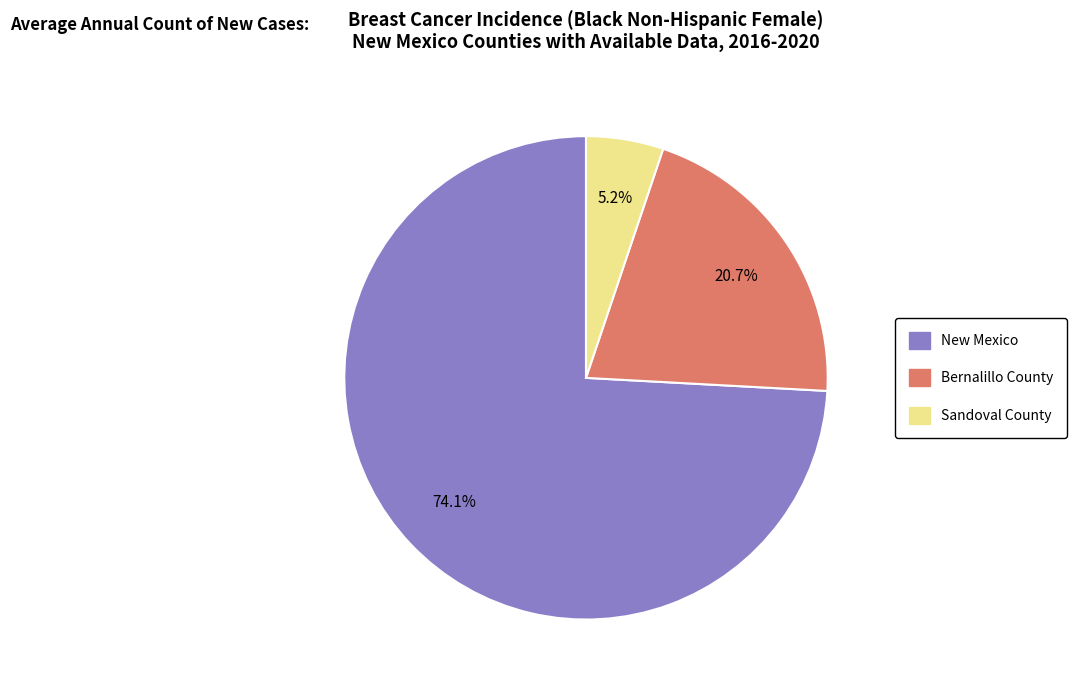

To the nearest percent, what is the average slice percentage?

33%